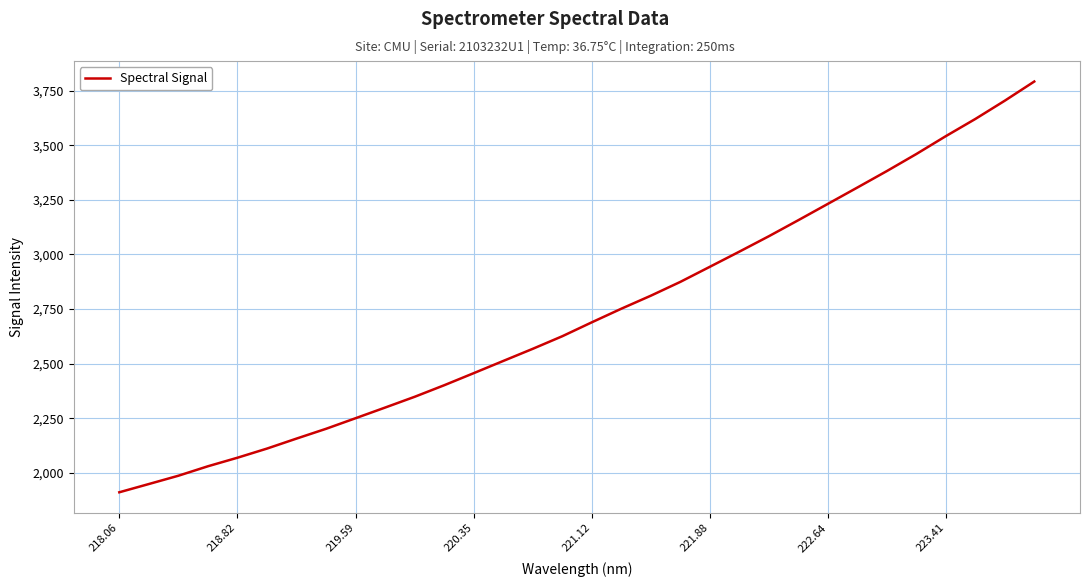

What is the minimum value shown in the chart?

1911.3